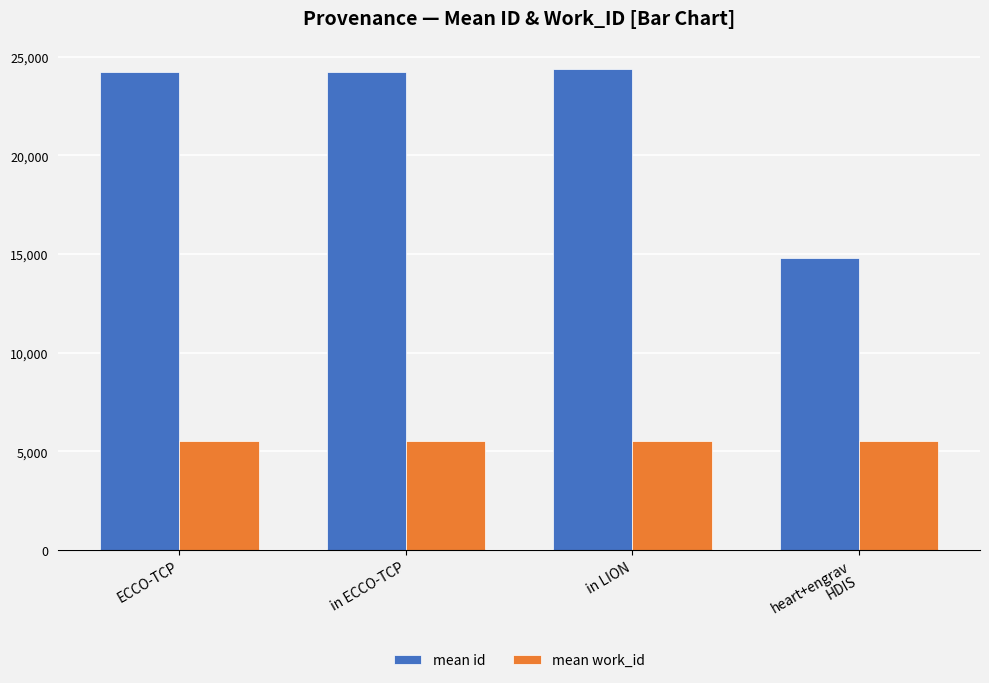

What is the lowest value of the mean id series?

14804.0